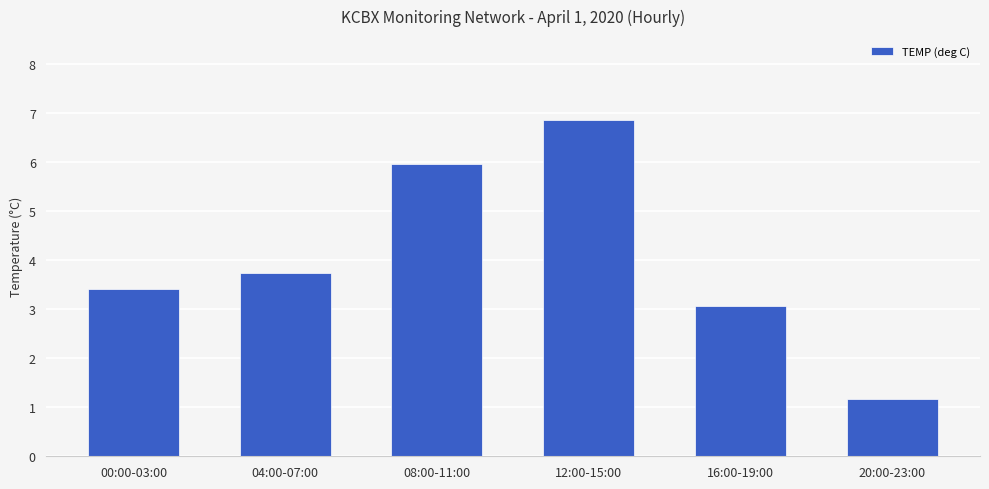

Does the chart contain stacked bars?

No